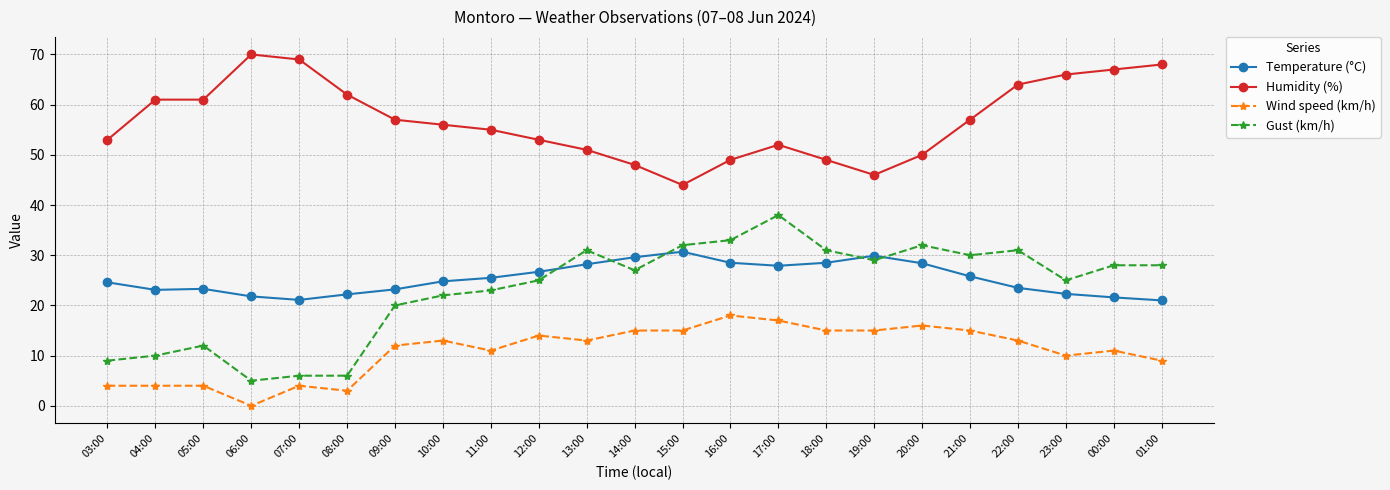

What is the sum of all Humidity (%) values?

1308.0